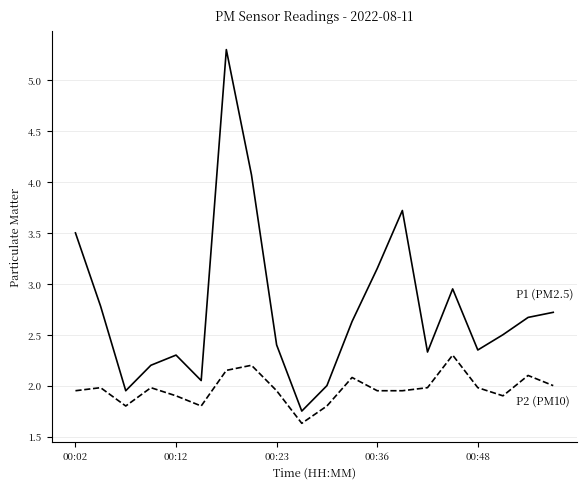

What is the minimum value shown in the chart?

1.6